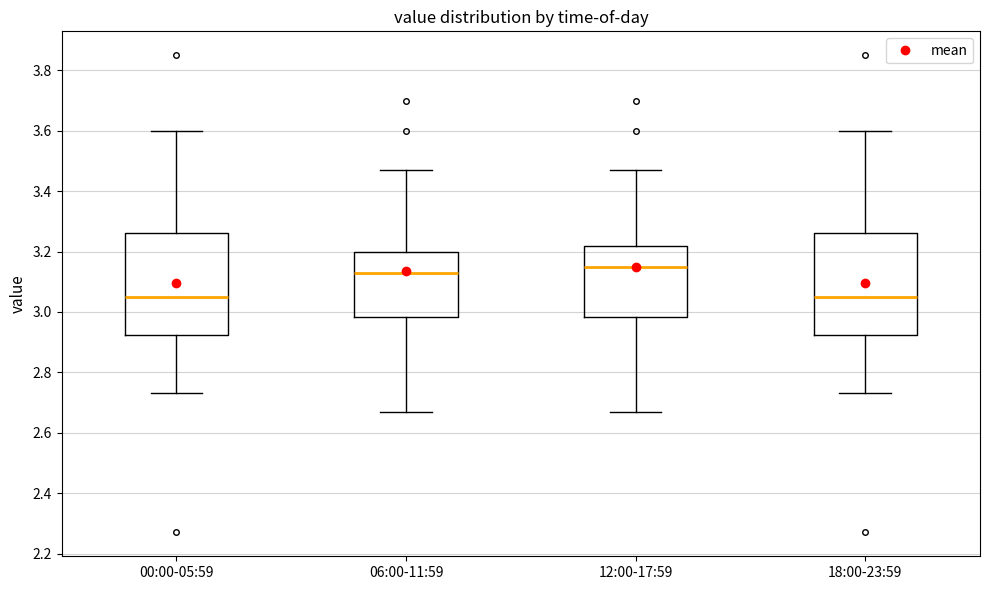

Reading left to right, transcribe this box plot: for each box, give where its median line is, the range the box spans, and where its two whiskers end, as read against the y-axis. The values are not printed on the chart, so give them approximately, as read against the axis.

00:00-05:59: median 3.06, box 2.92 to 3.26, whiskers 2.74 to 3.60
06:00-11:59: median 3.14, box 2.98 to 3.20, whiskers 2.68 to 3.48
12:00-17:59: median 3.16, box 2.98 to 3.22, whiskers 2.68 to 3.48
18:00-23:59: median 3.06, box 2.92 to 3.26, whiskers 2.74 to 3.60